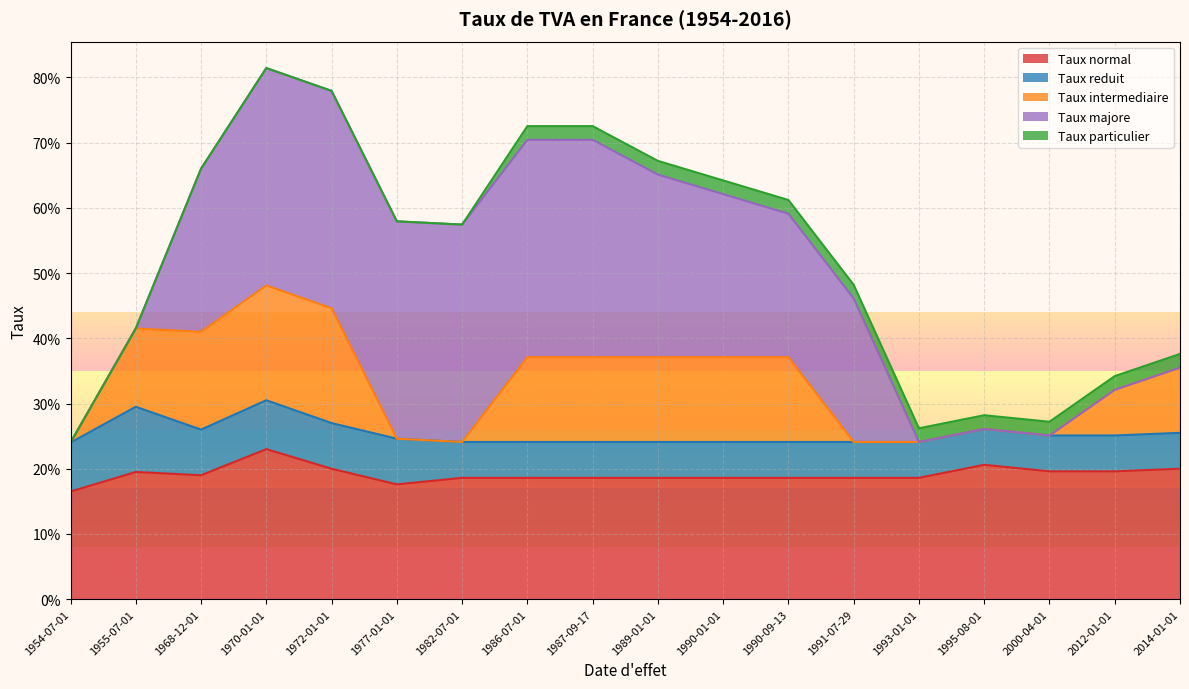

The value of Taux majore at 1991-07-29 is 0.2. True or false?

True